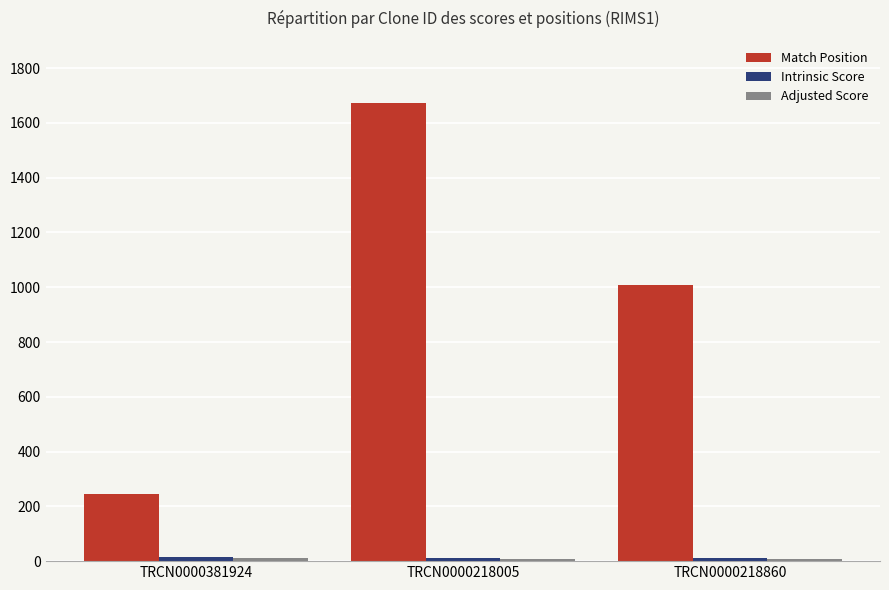

How many data points in Match Position are less than 1009?

1